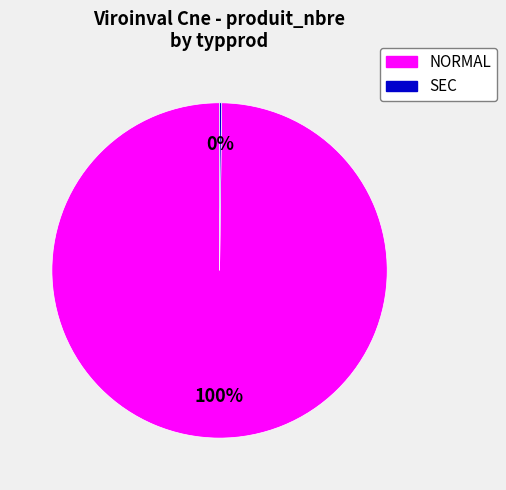

To the nearest percent, what is the difference between the largest and smallest slice percentages?

100%